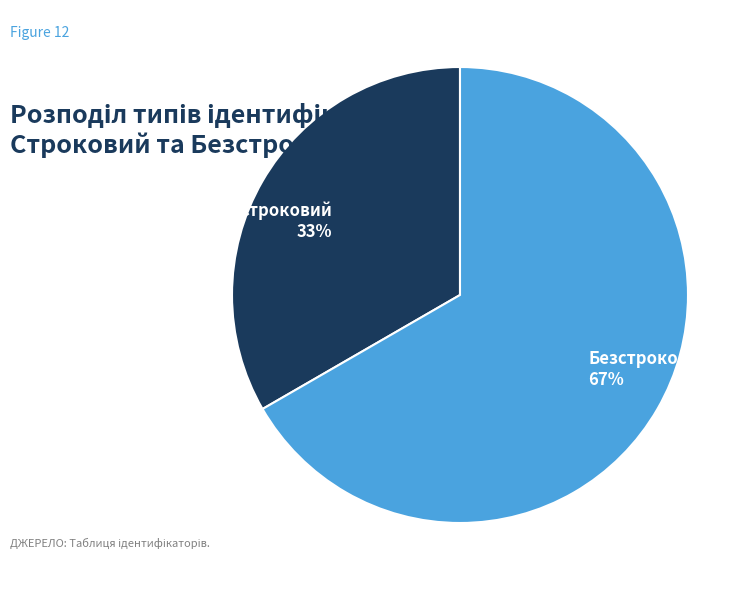

How many slices are in this pie chart?

2